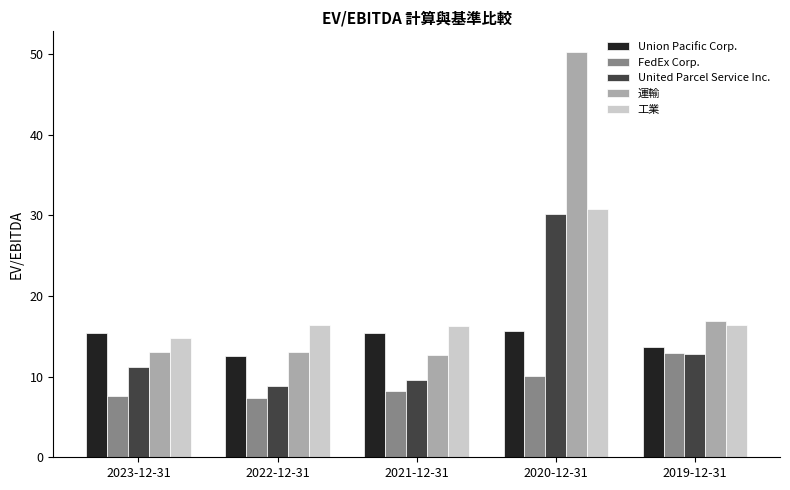

Where does the Union Pacific Corp. series first go above 15?

2023-12-31